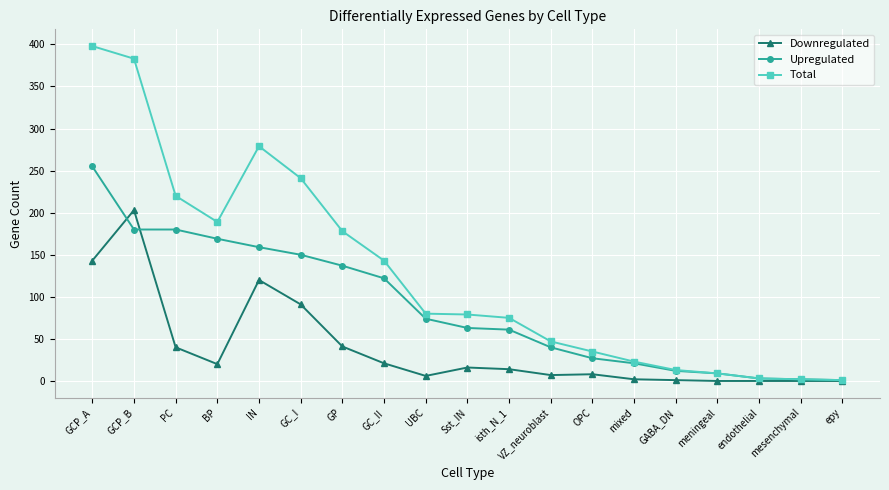

What is the label of the 15th point from the right?

IN